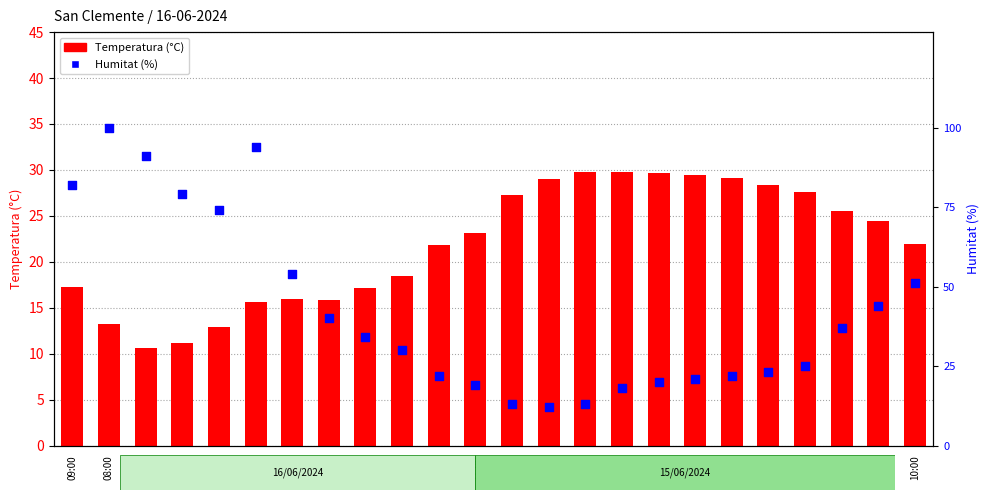

Is the value of Humitat (%) at 15:00 greater than the value of Temperatura (°C) at 05:00?

Yes